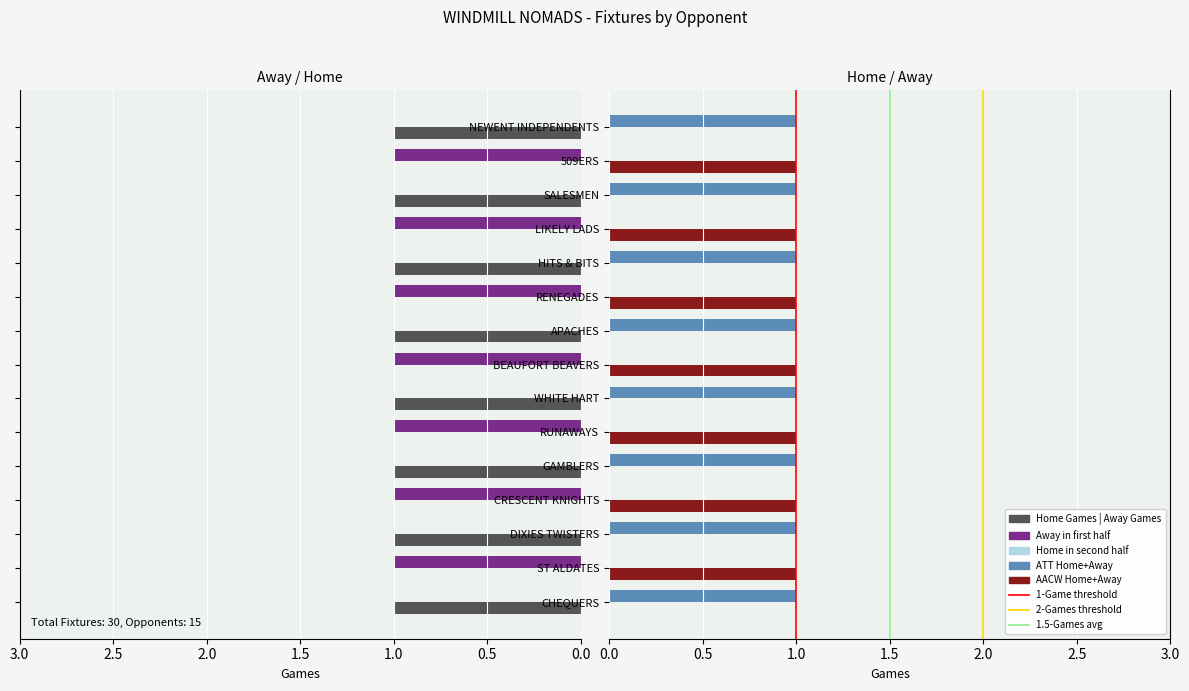

List the series in order of their peak value, lowest first.

Home Games, Away Games